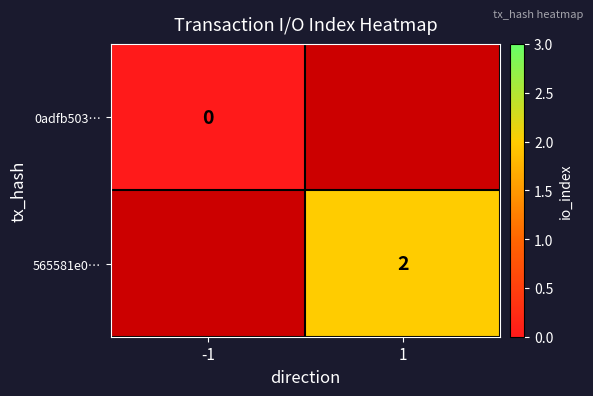

True or false: 565581e0⋯ has a value of 3 at 1.

False